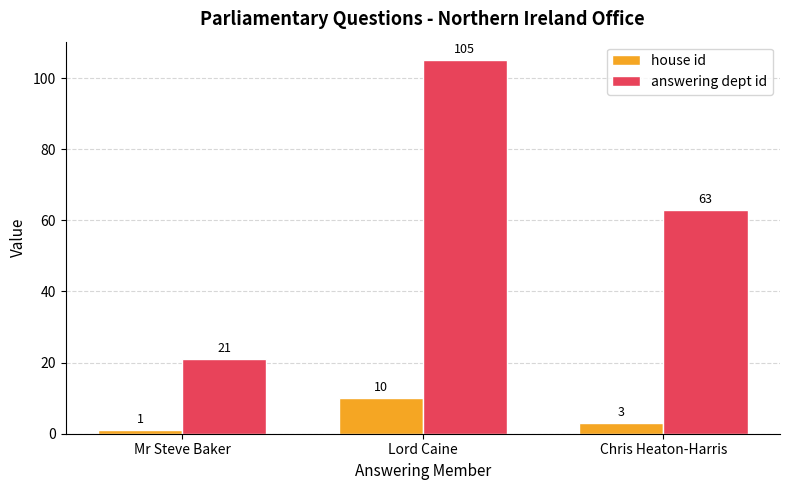

The value of answering dept id at Chris Heaton-Harris is 63. True or false?

True